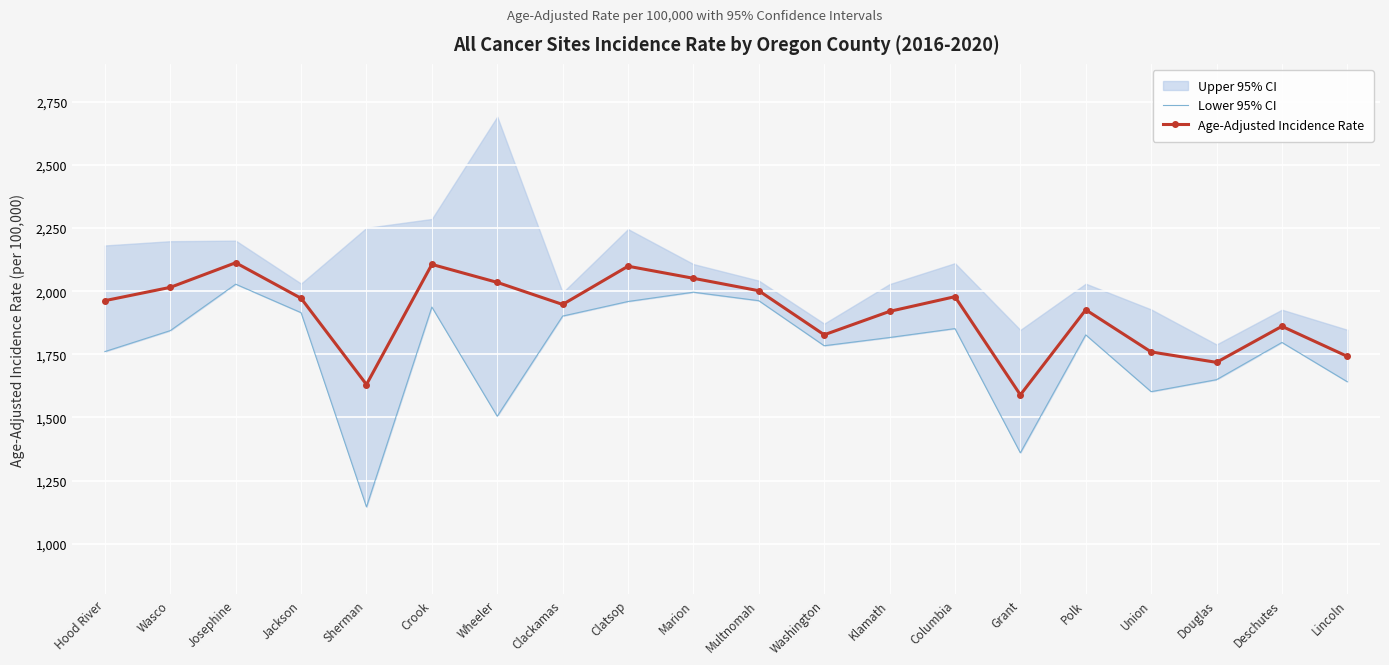

At Grant, list the series in order from smallest to largest.

Lower 95% CI, Age-Adjusted Incidence Rate